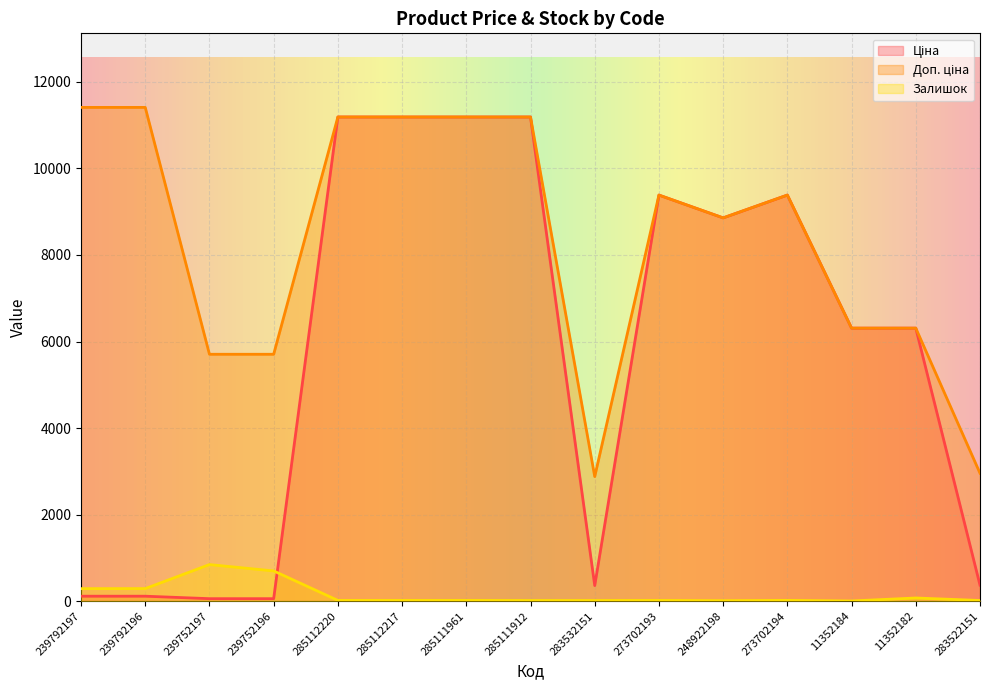

True or false: Доп. ціна and Ціна intersect in this chart.

False